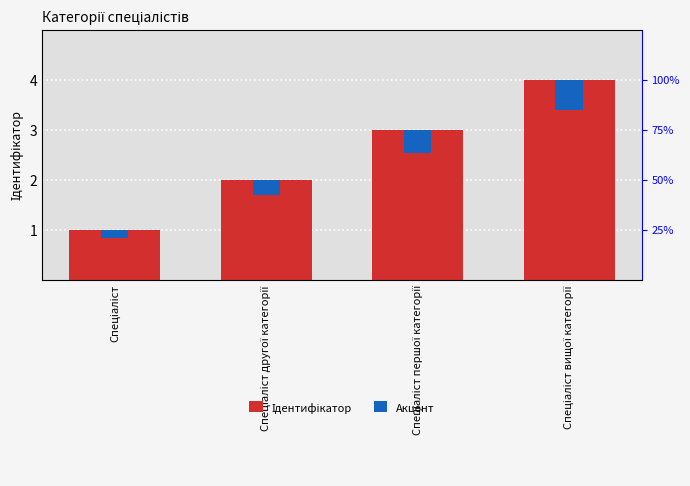

Which category has the highest value in the Ідентифікатор series?

Спеціаліст вищої категорії